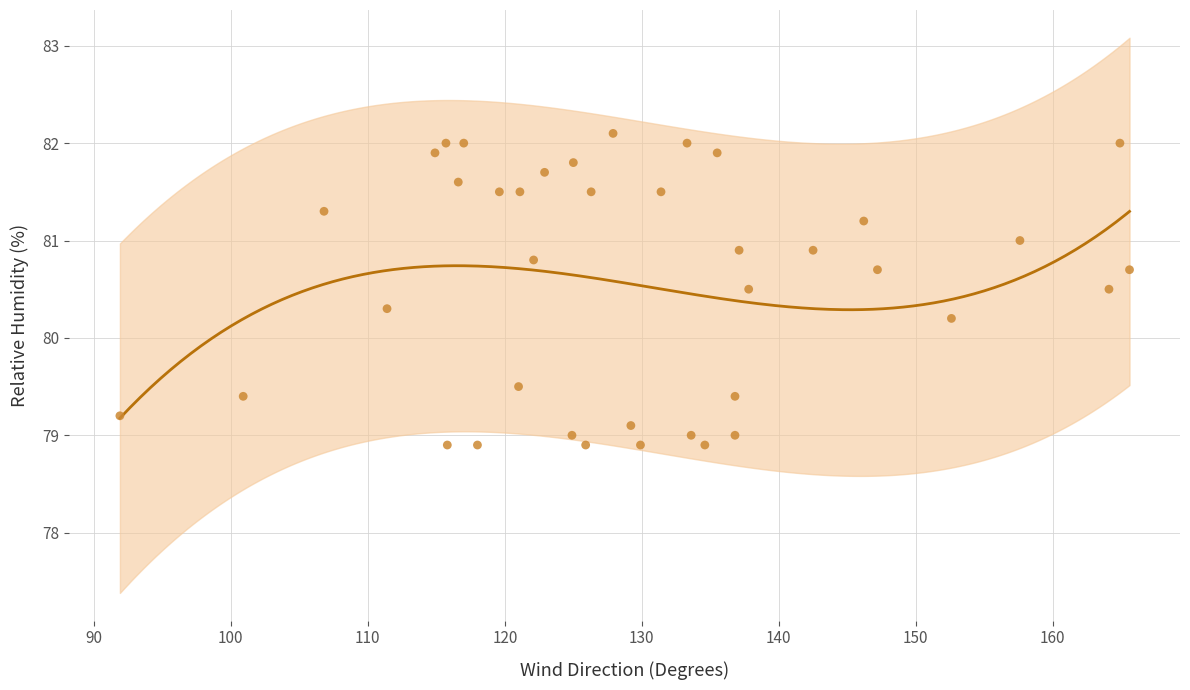

What is the range of Y values (max minus min)?

3.2